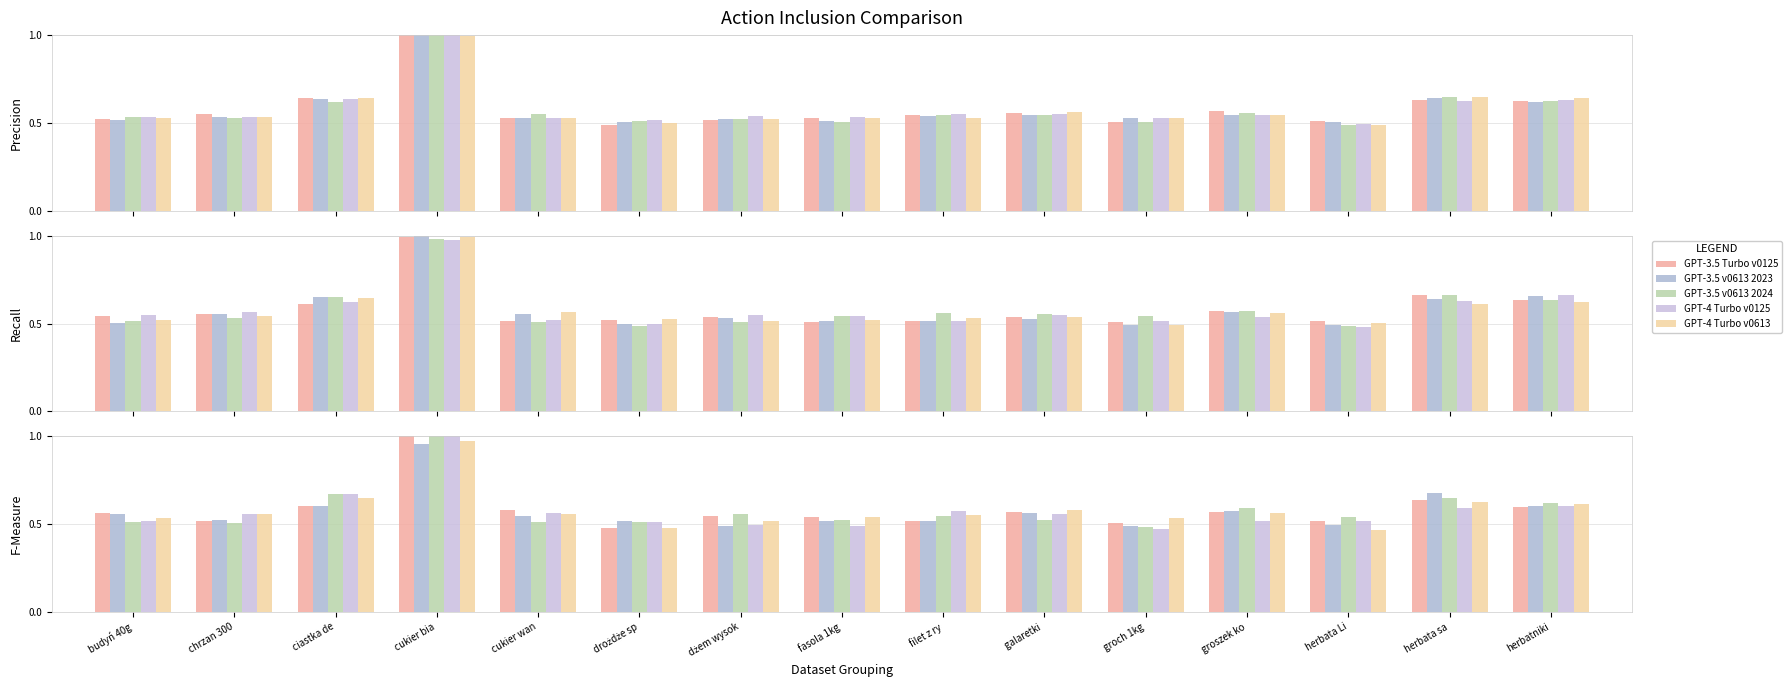

What is the difference between the maximum and second lowest values in the GPT-4 Turbo v0125 series?

0.5